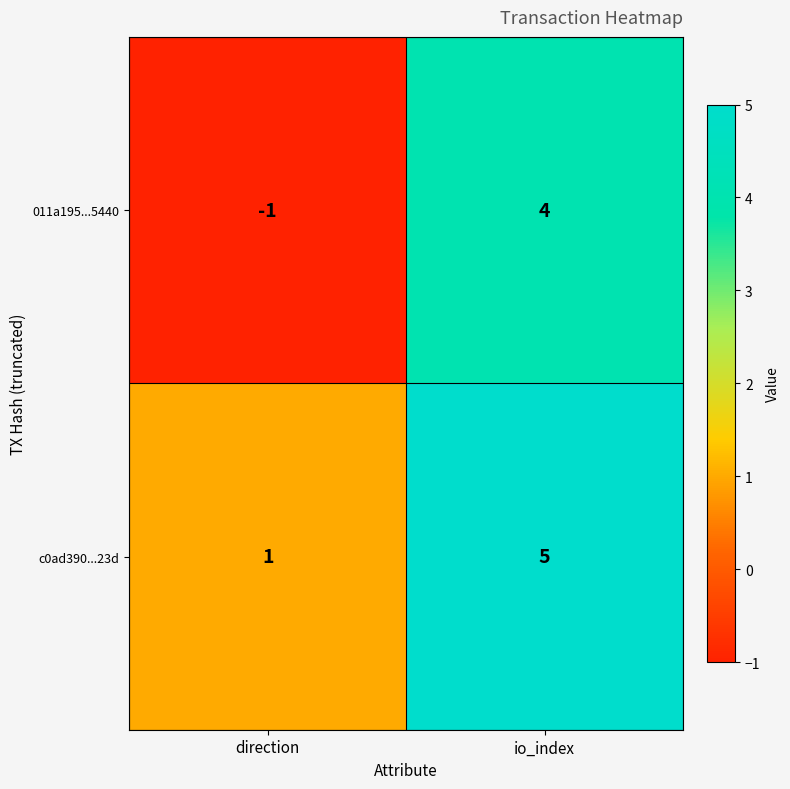

The value of 011a195...5440 at direction is 0. True or false?

False